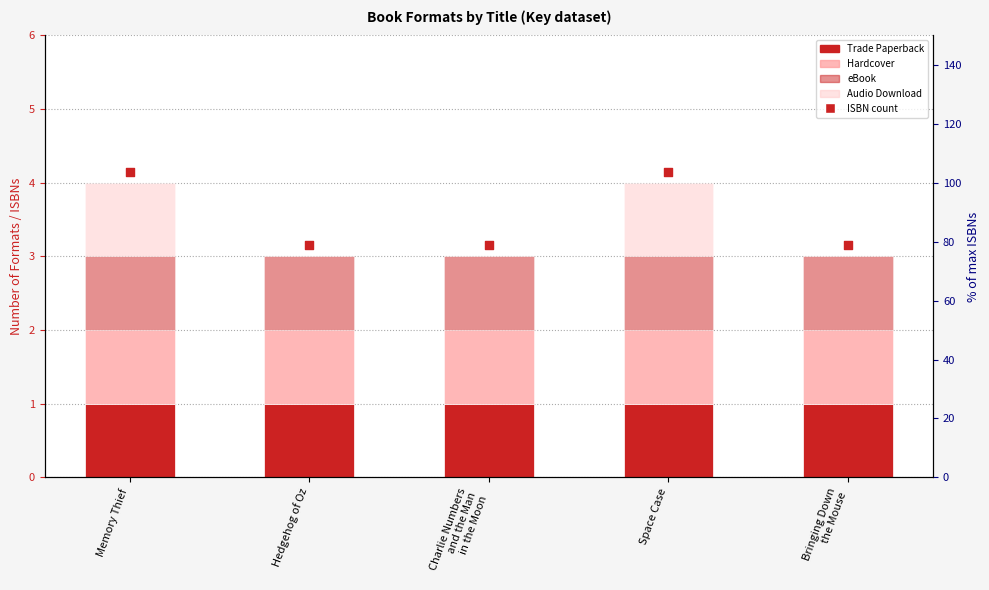

What is the total value across all series at Bringing Down
the Mouse?

6.2